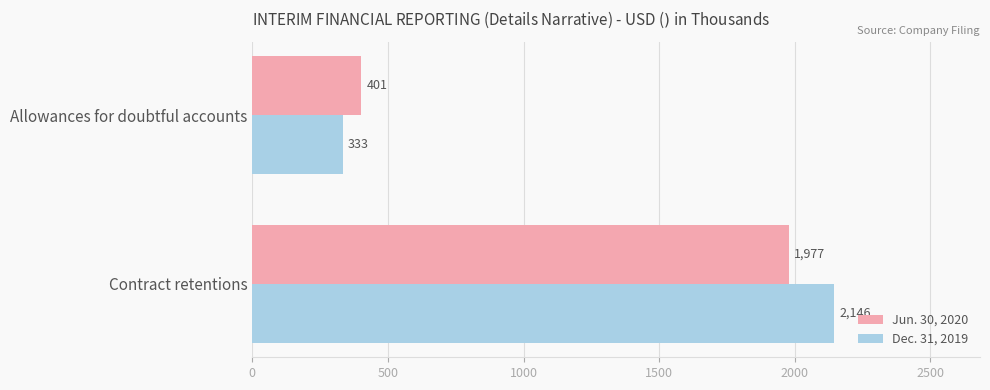

Which series has the widest spread of values?

Dec. 31, 2019